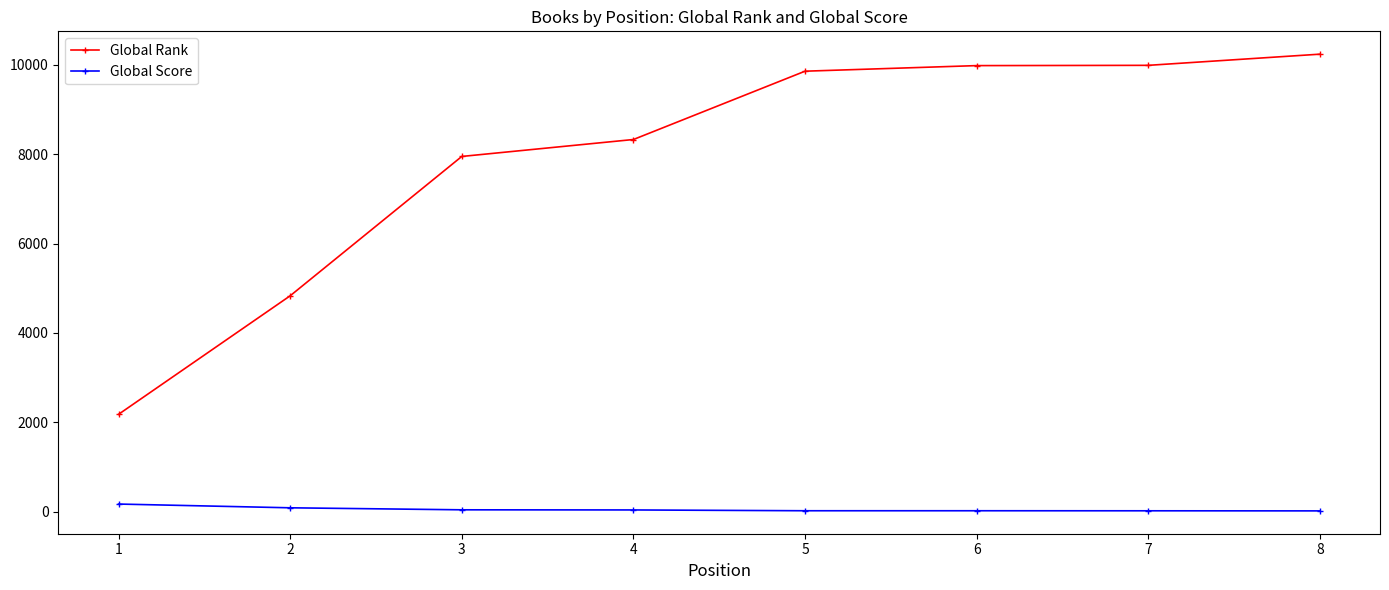

At 7, list the series in order from largest to smallest.

Global Rank, Global Score